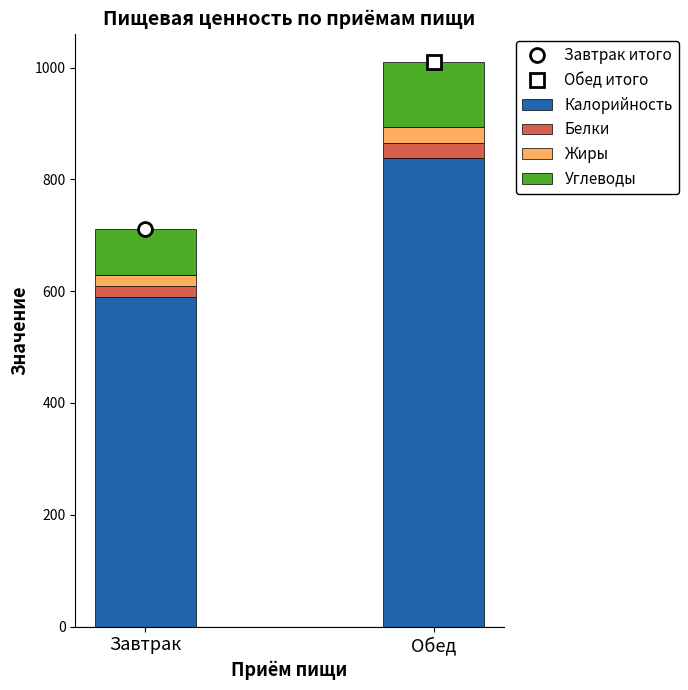

At which label does Калорийность reach its peak?

Обед